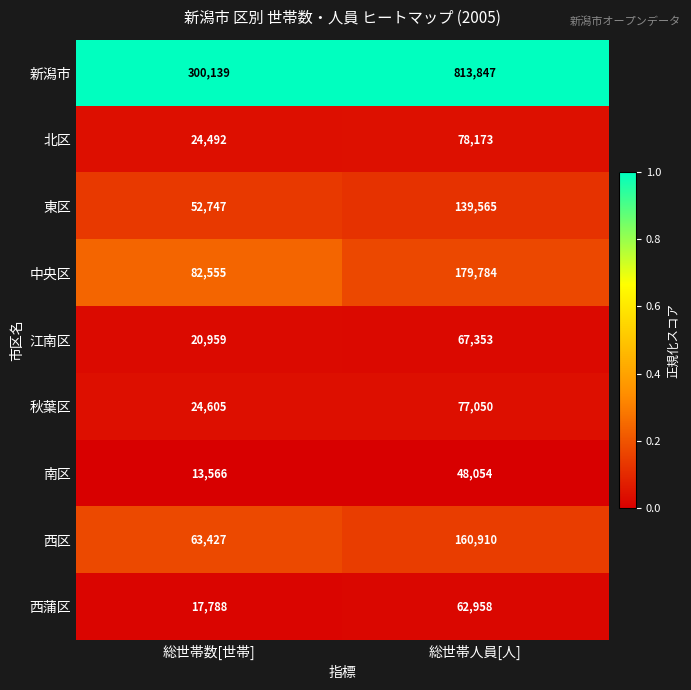

The value of 新潟市 at 総世帯数[世帯] is 300139. True or false?

True